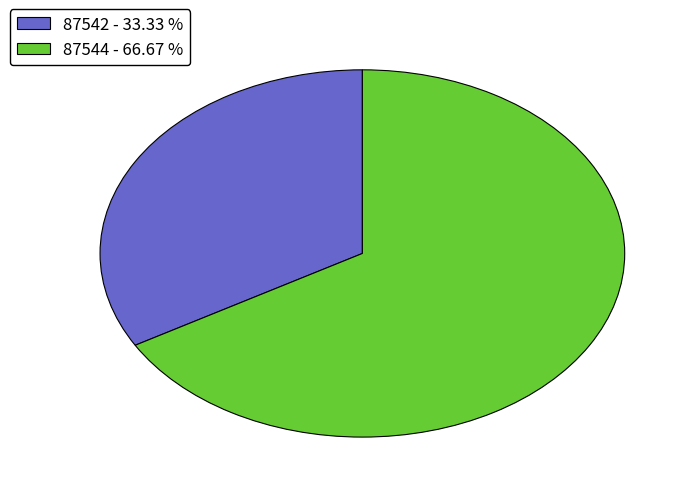

Do 87542 - 33.33 % and 87544 - 66.67 % together represent more than half of the pie?

Yes